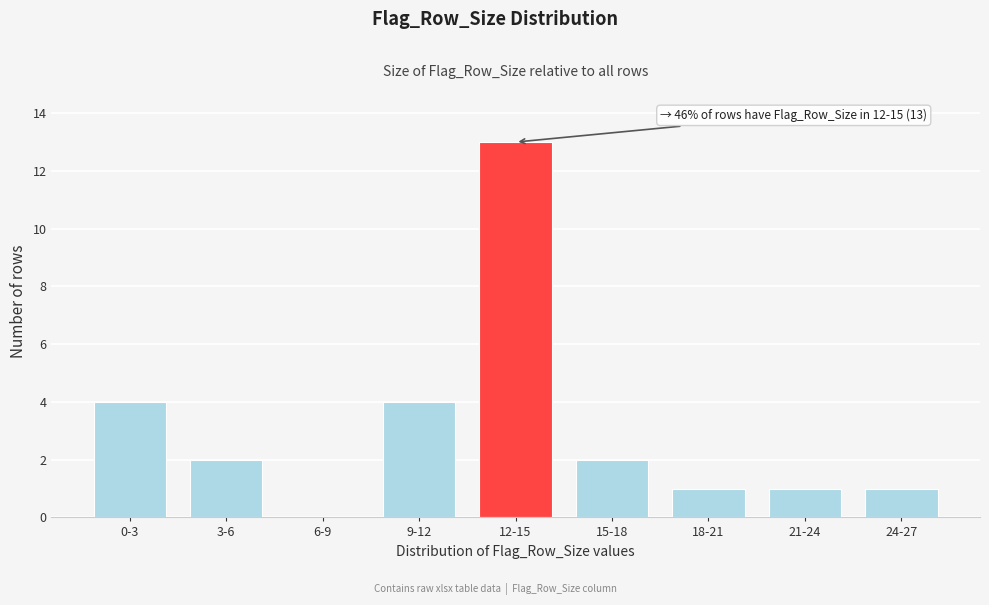

Reading left to right, list all the values displayed in this chart.

0-3=4	3-6=2	6-9=0	9-12=4	12-15=13	15-18=2	18-21=1	21-24=1	24-27=1